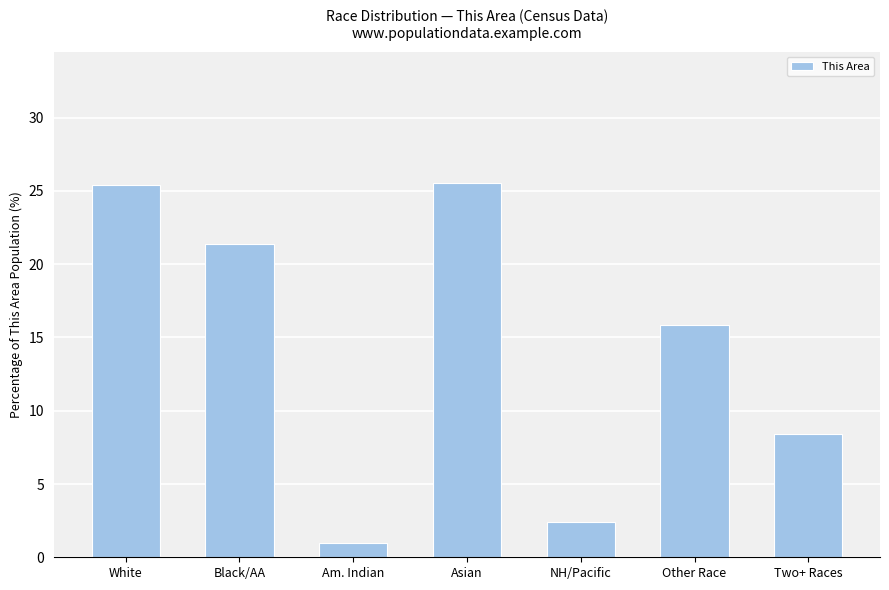

How many values exceed 15?

4